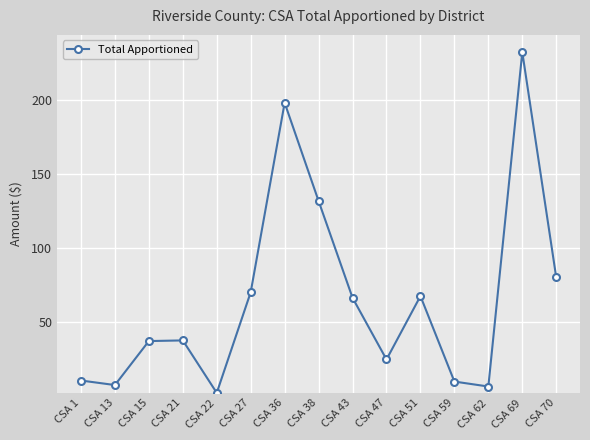

Where is the data nearest to the value 117?

CSA 38